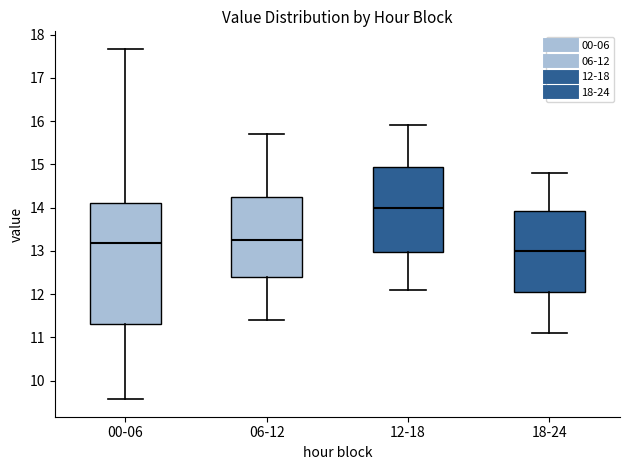

Reading left to right, read every box against the y-axis: the position of its median line, the range the box covers, and the ends of its whiskers. The values are not printed on the chart, so give them approximately, as read against the axis.

00-06: median 13.2, box 11.3 to 14.1, whiskers 9.6 to 17.7
06-12: median 13.3, box 12.4 to 14.3, whiskers 11.4 to 15.7
12-18: median 14.0, box 13.0 to 15.0, whiskers 12.1 to 15.9
18-24: median 13.0, box 12.1 to 13.9, whiskers 11.1 to 14.8